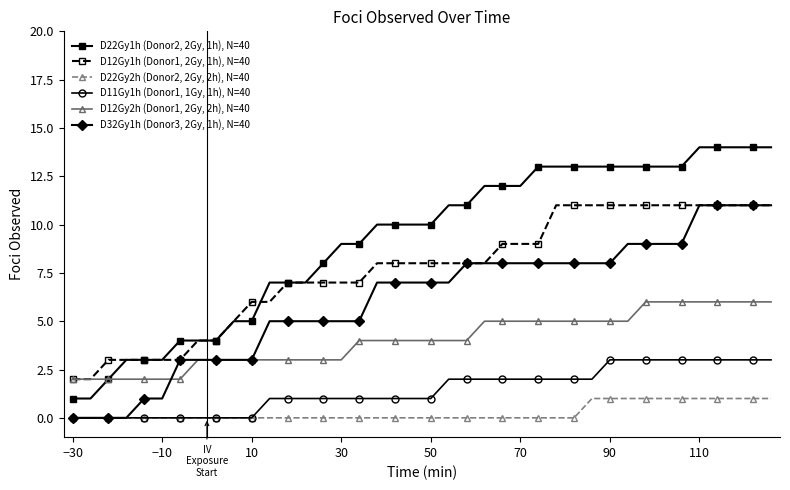

How many series are shown in this chart?

6